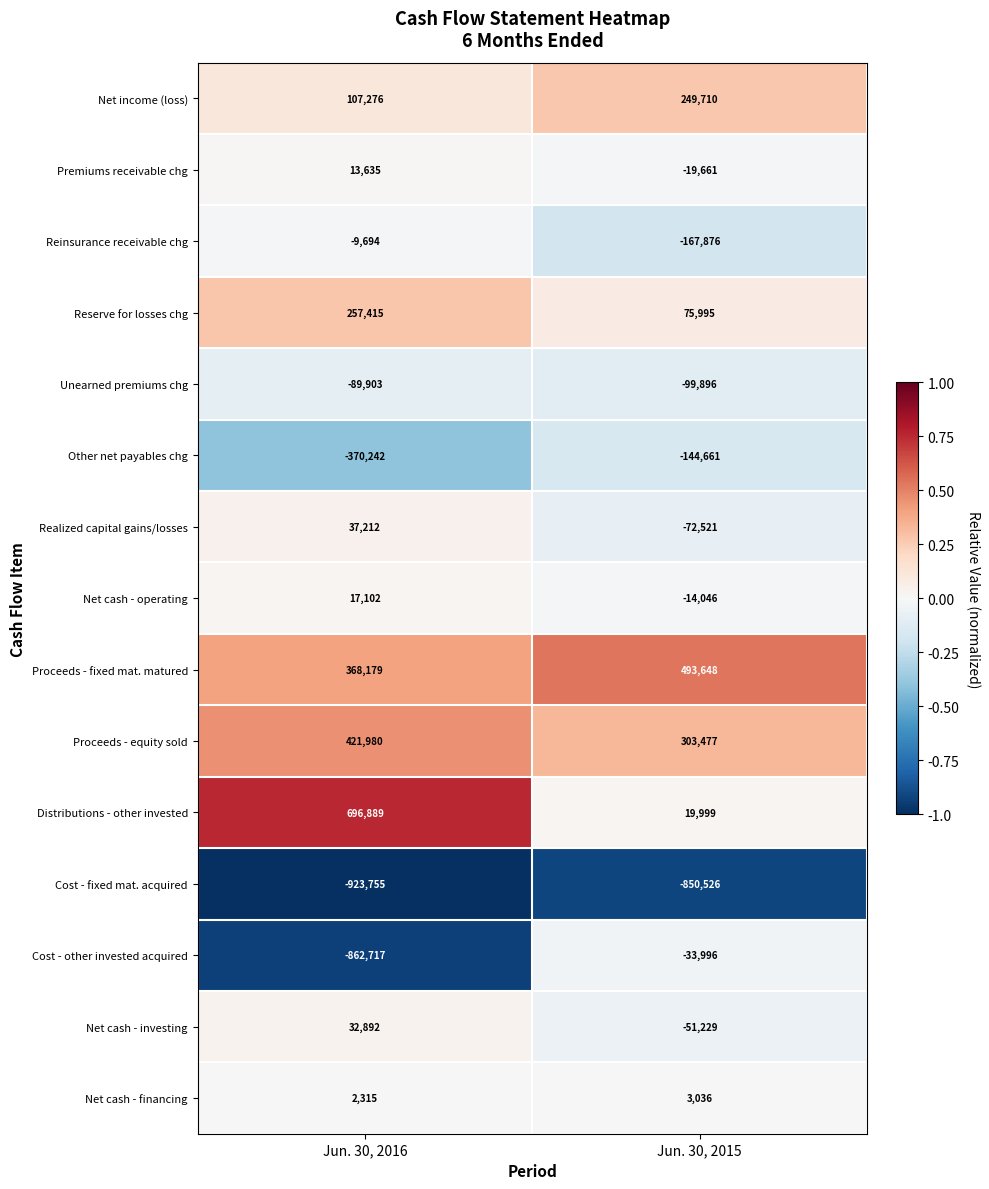

Rank the categories by Cost - fixed mat. acquired value from highest to lowest.

Jun. 30, 2015, Jun. 30, 2016